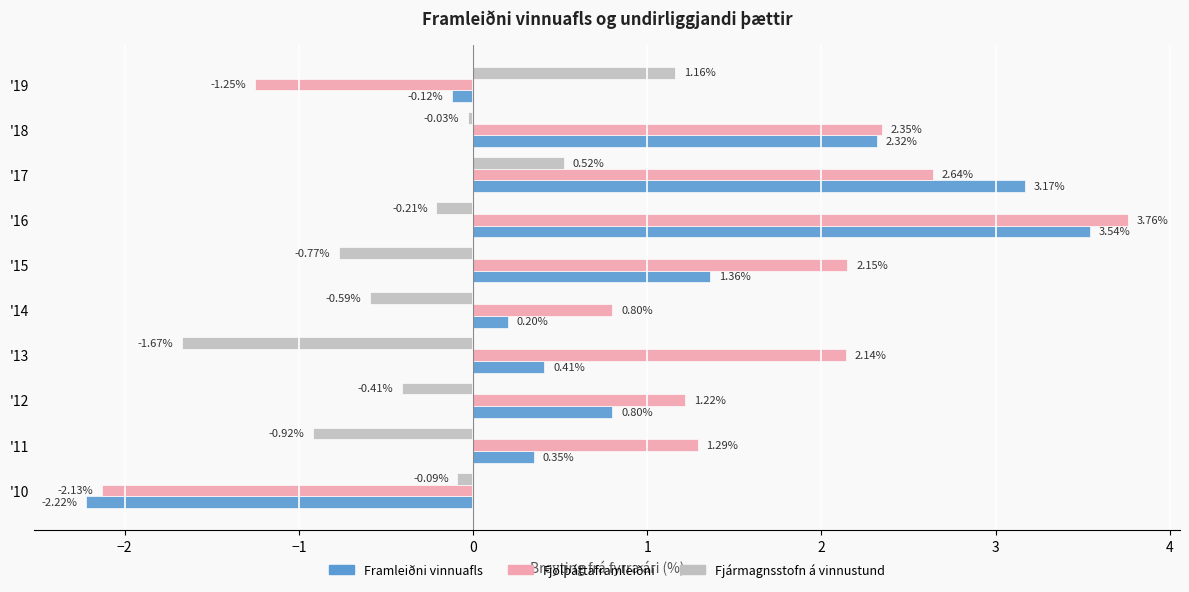

What is the difference between the second highest and second lowest values in the Fjölþáttaframleiðni series?

3.9